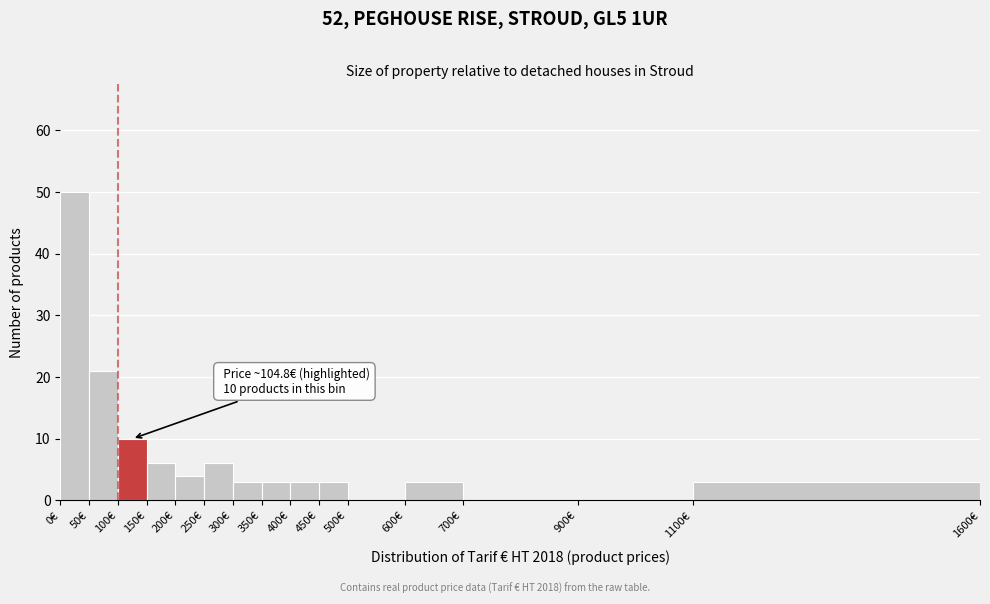

Over which range of the x-axis is the bar tallest?

0 to 50